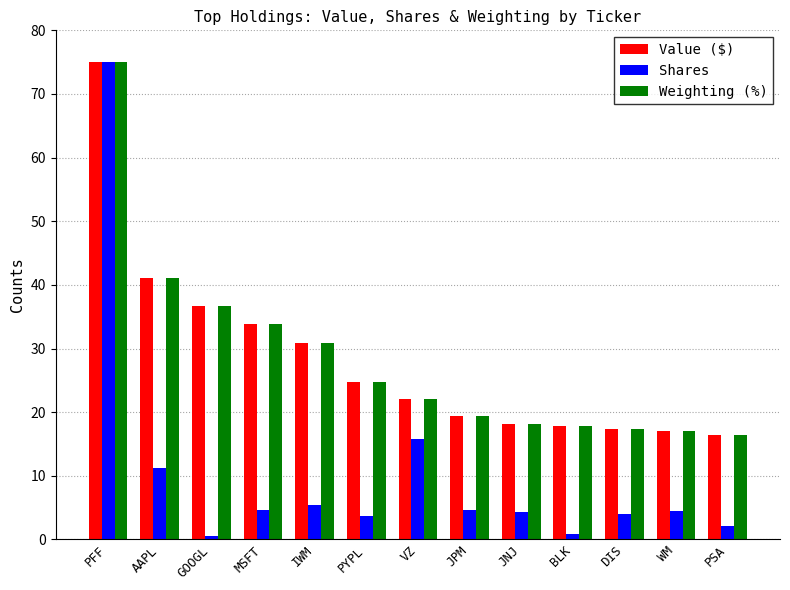

What is the highest value of the Shares series?

75.0